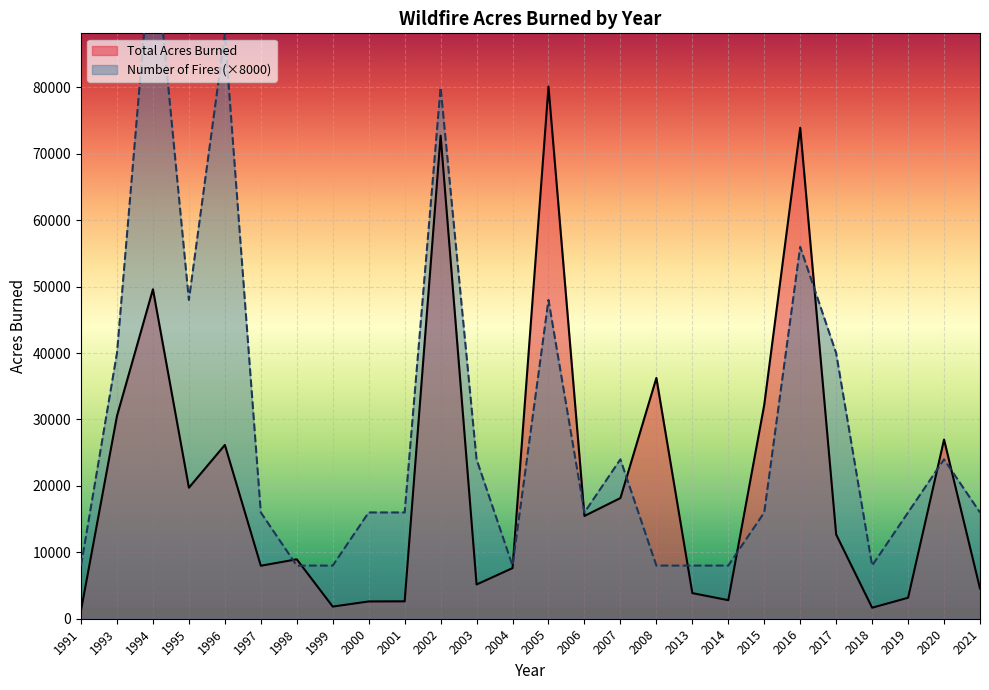

Which has a higher value, 2014 or 2000?

2014